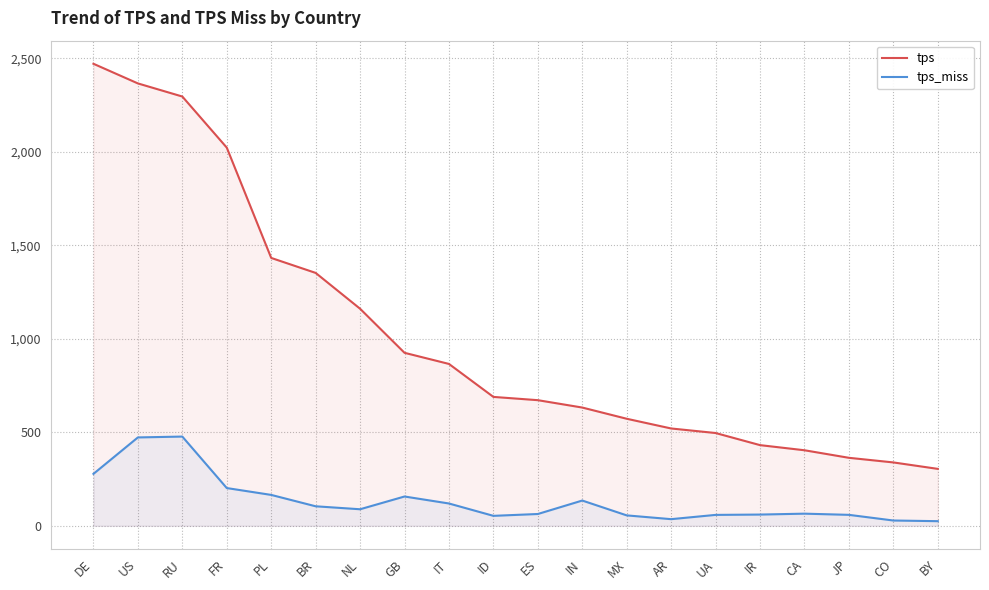

What is the sum of all tps values?

20315.2